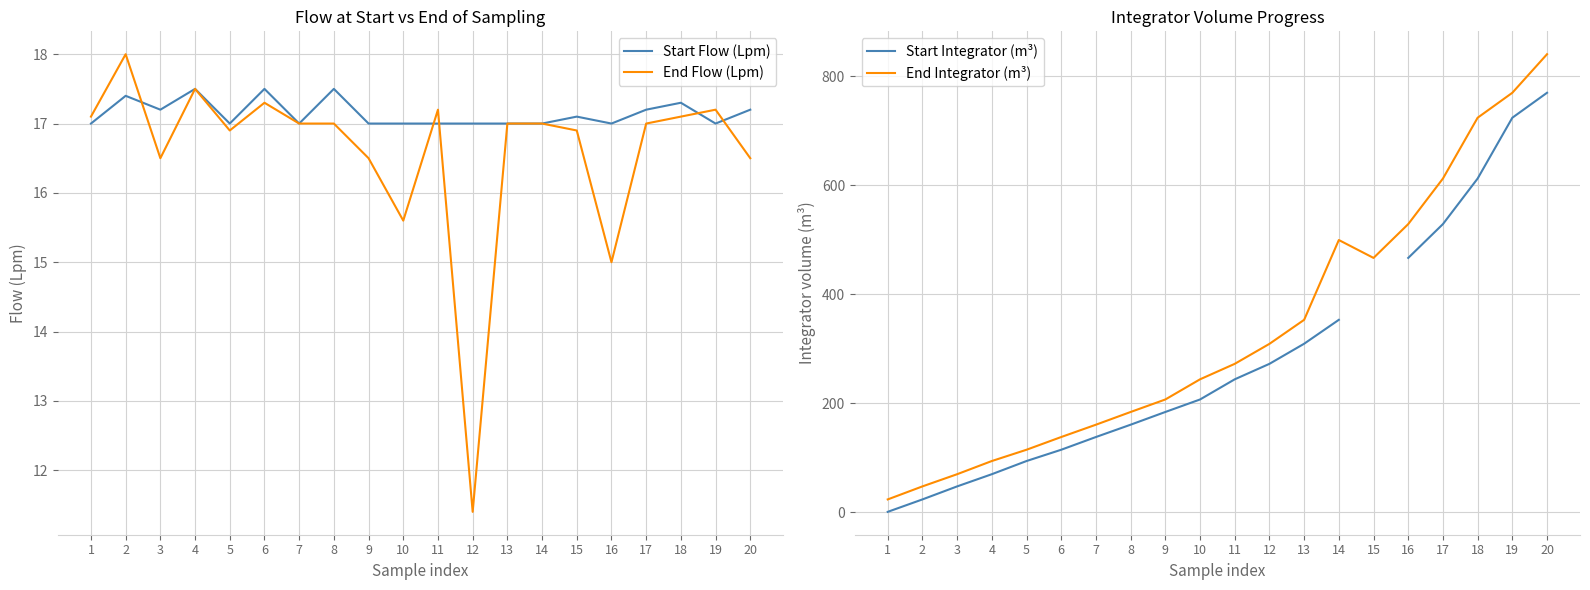

Between 17 and 14, which is larger?

17